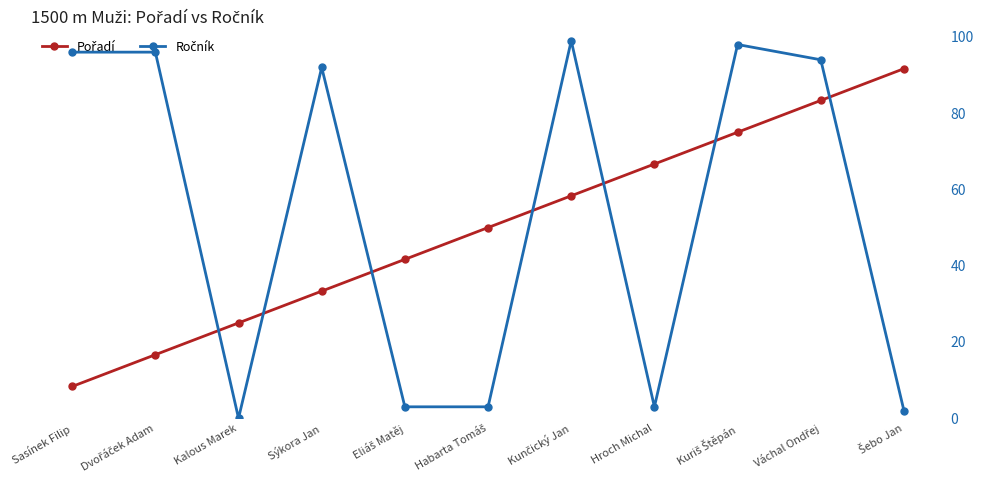

What is the label of the 1st point from the left?

Sasínek Filip